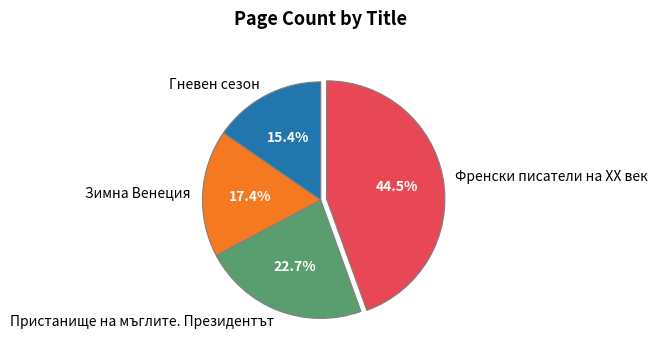

Which has a higher value, Зимна Венеция or Гневен сезон?

Зимна Венеция